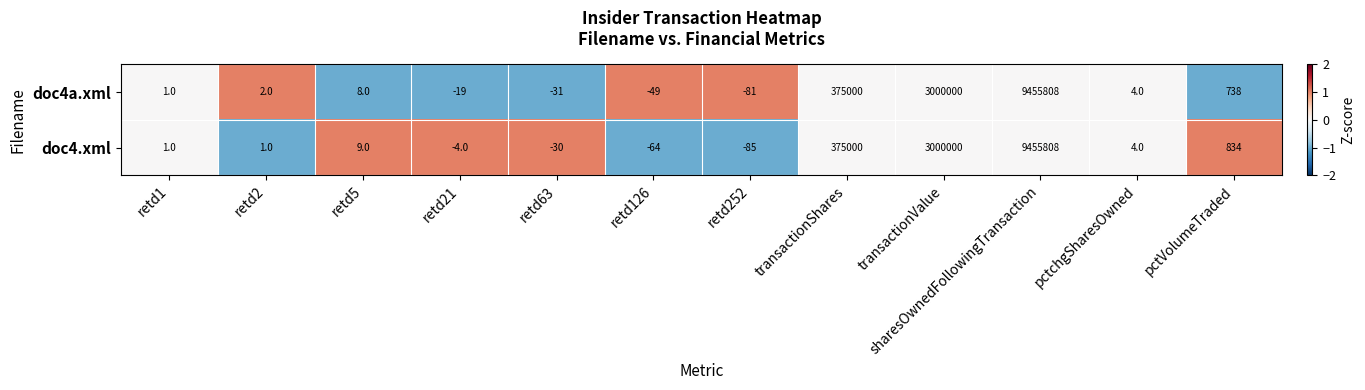

Rank the series by their average value, from highest to lowest.

doc4.xml, doc4a.xml